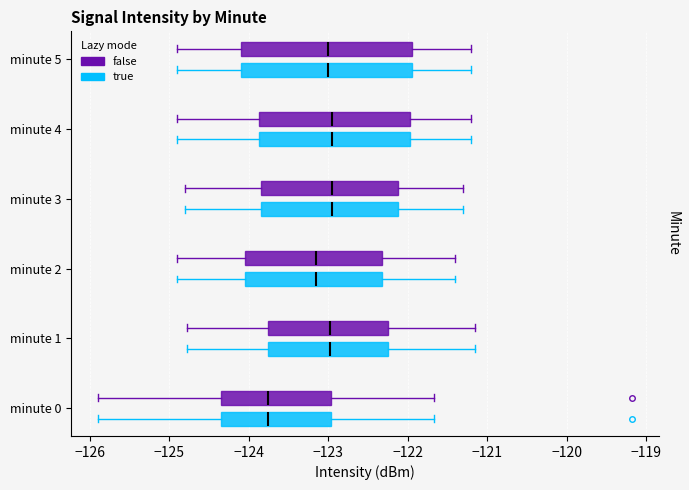

Reading bottom to top, read every box against the x-axis: the position of its median line, the range the box covers, and the ends of its whiskers. The values are not printed on the chart, so give them approximately, as read against the axis.

minute 0 (true): median -123.8, box -124.4 to -123.0, whiskers -125.9 to -121.7
minute 0 (false): median -123.8, box -124.4 to -123.0, whiskers -125.9 to -121.7
minute 1 (true): median -123.0, box -123.8 to -122.2, whiskers -124.8 to -121.2
minute 1 (false): median -123.0, box -123.8 to -122.2, whiskers -124.8 to -121.2
minute 2 (true): median -123.1, box -124.0 to -122.3, whiskers -124.9 to -121.4
minute 2 (false): median -123.1, box -124.0 to -122.3, whiskers -124.9 to -121.4
minute 3 (true): median -122.9, box -123.8 to -122.1, whiskers -124.8 to -121.3
minute 3 (false): median -122.9, box -123.8 to -122.1, whiskers -124.8 to -121.3
minute 4 (true): median -122.9, box -123.9 to -122.0, whiskers -124.9 to -121.2
minute 4 (false): median -122.9, box -123.9 to -122.0, whiskers -124.9 to -121.2
minute 5 (true): median -123.0, box -124.1 to -121.9, whiskers -124.9 to -121.2
minute 5 (false): median -123.0, box -124.1 to -121.9, whiskers -124.9 to -121.2